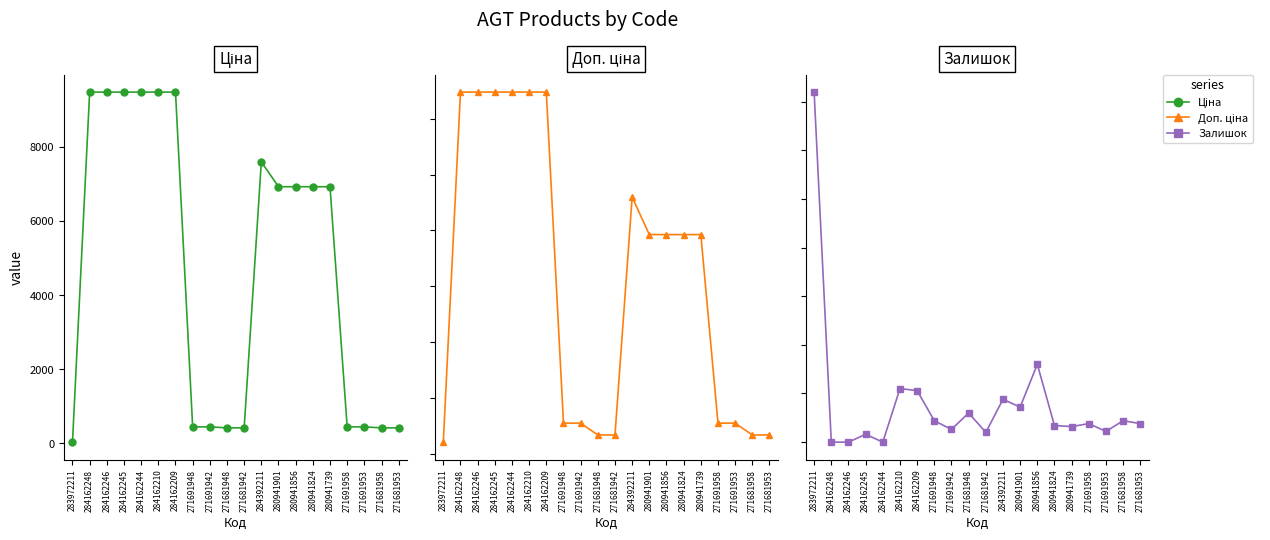

What position from the left is 271681958?

19